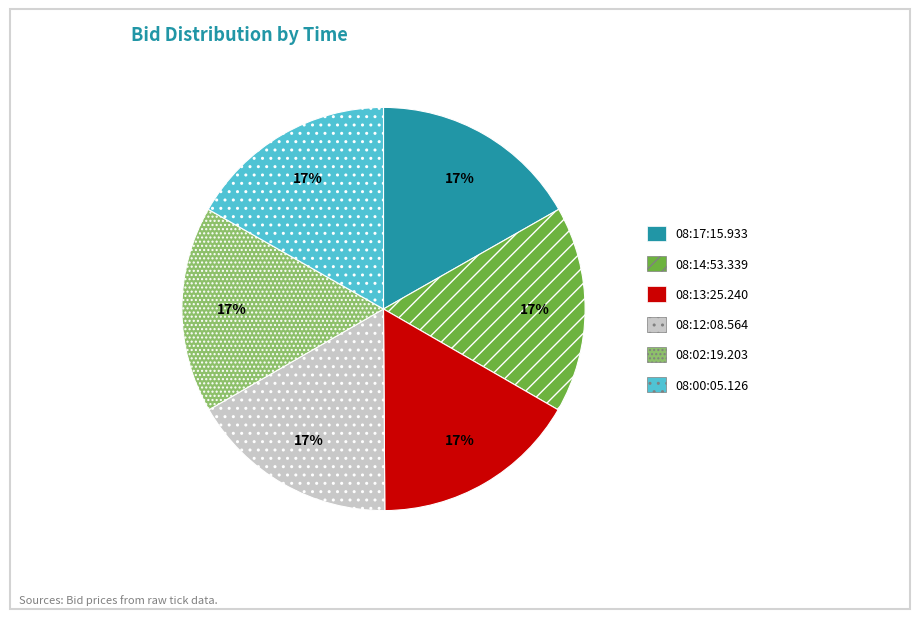

Does 08:12:08.564 represent more than half of the total?

No